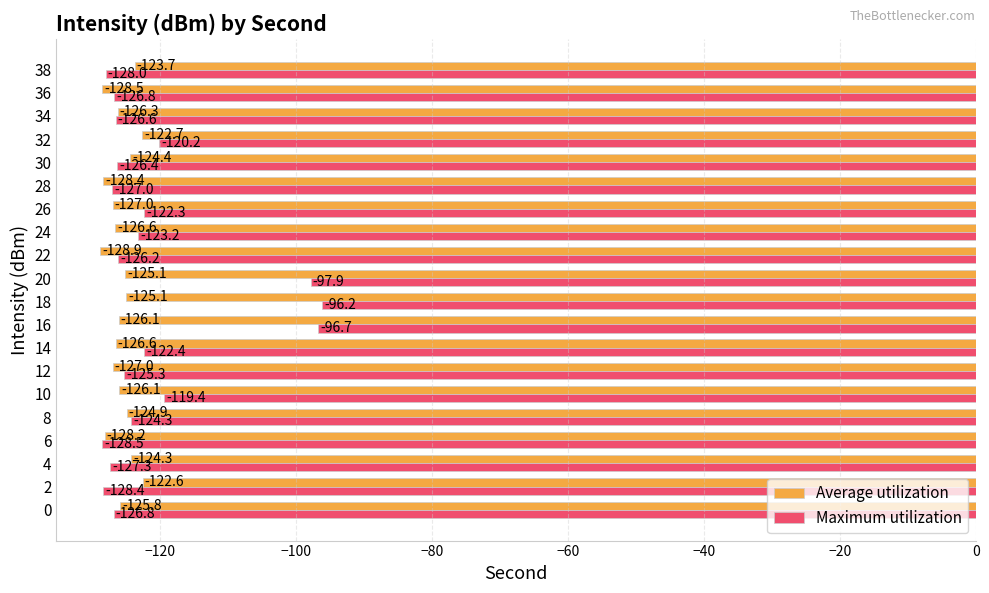

What value does the Maximum utilization series have at 2?

-128.4